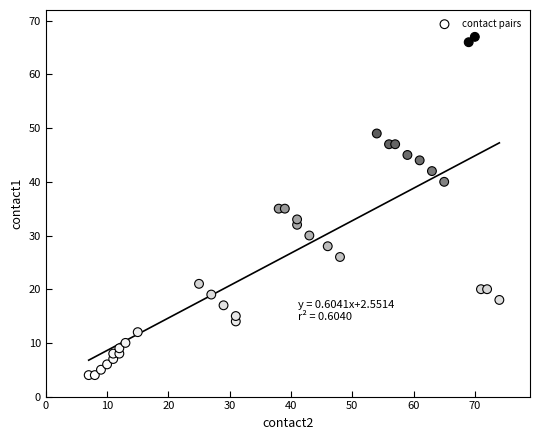

What is the range of X values (max minus min)?

67